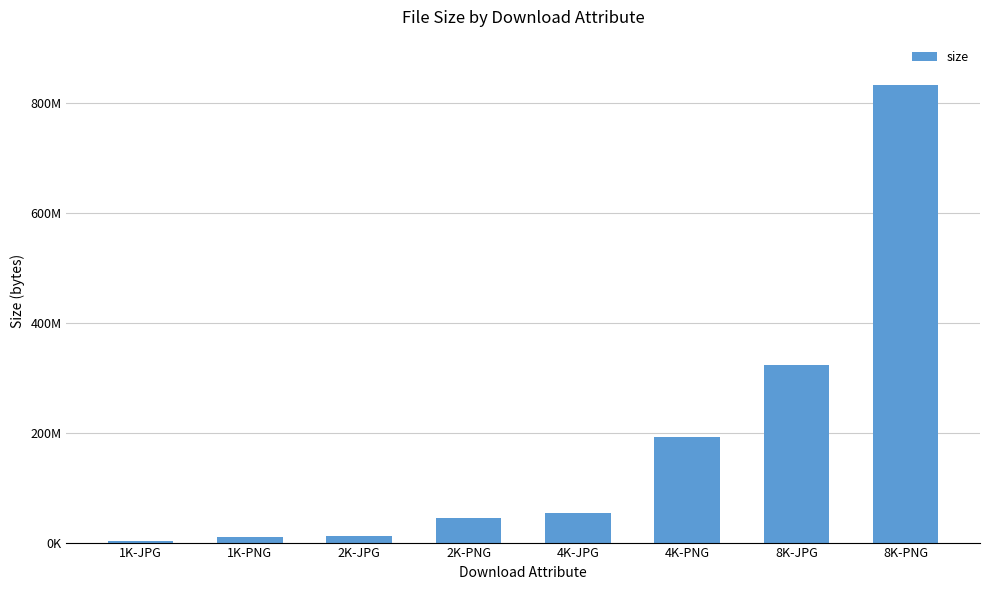

Are the bars horizontal?

No